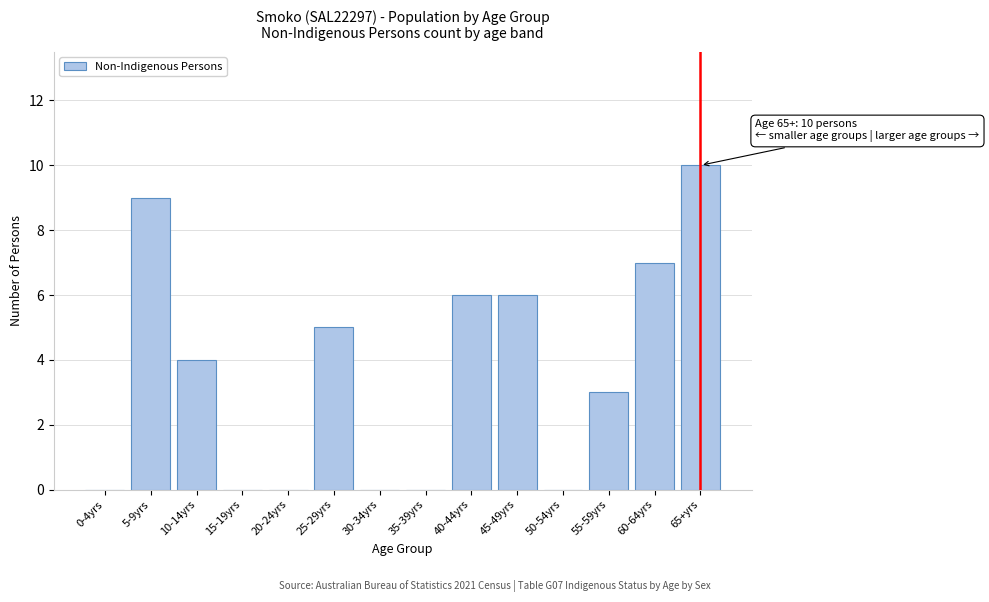

Reading left to right, list all the values displayed in this chart.

0-4yrs=0	5-9yrs=9	10-14yrs=4	15-19yrs=0	20-24yrs=0	25-29yrs=5	30-34yrs=0	35-39yrs=0	40-44yrs=6	45-49yrs=6	50-54yrs=0	55-59yrs=3	60-64yrs=7	65+yrs=10